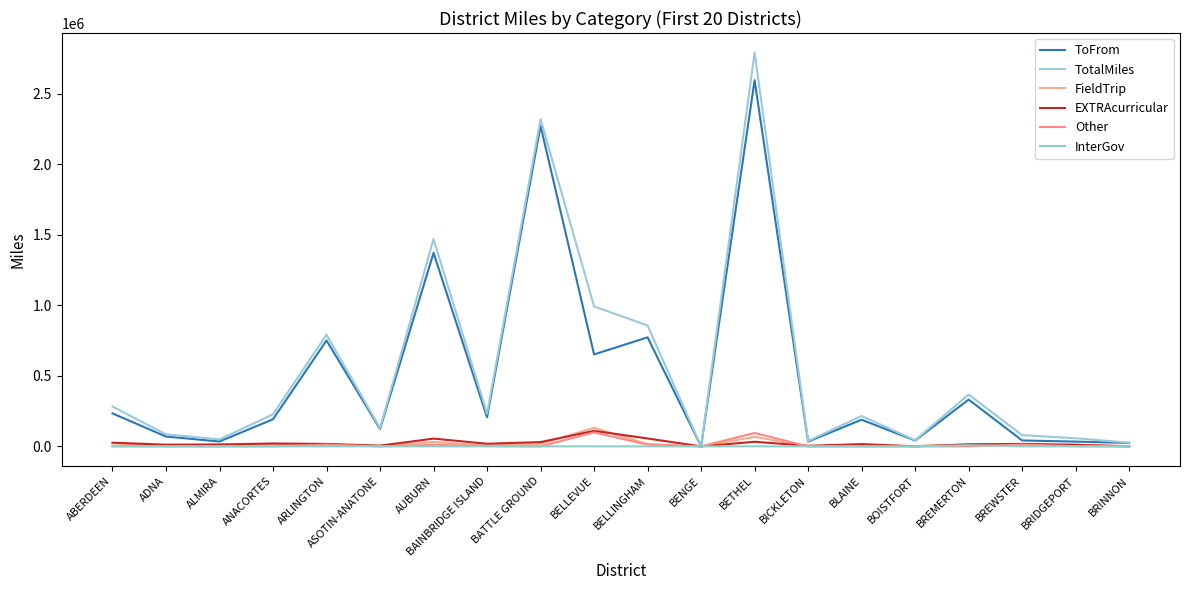

What is the total value across all series at BICKLETON?

76168